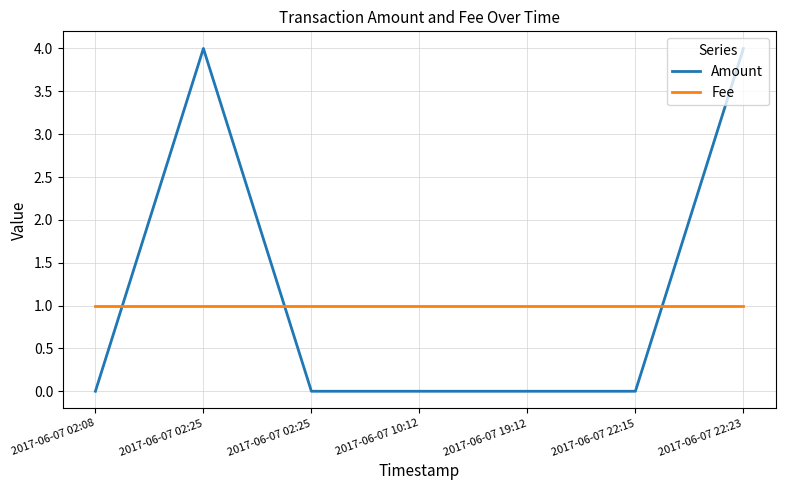

Where is Fee nearest to the value 1?

2017-06-07 02:08